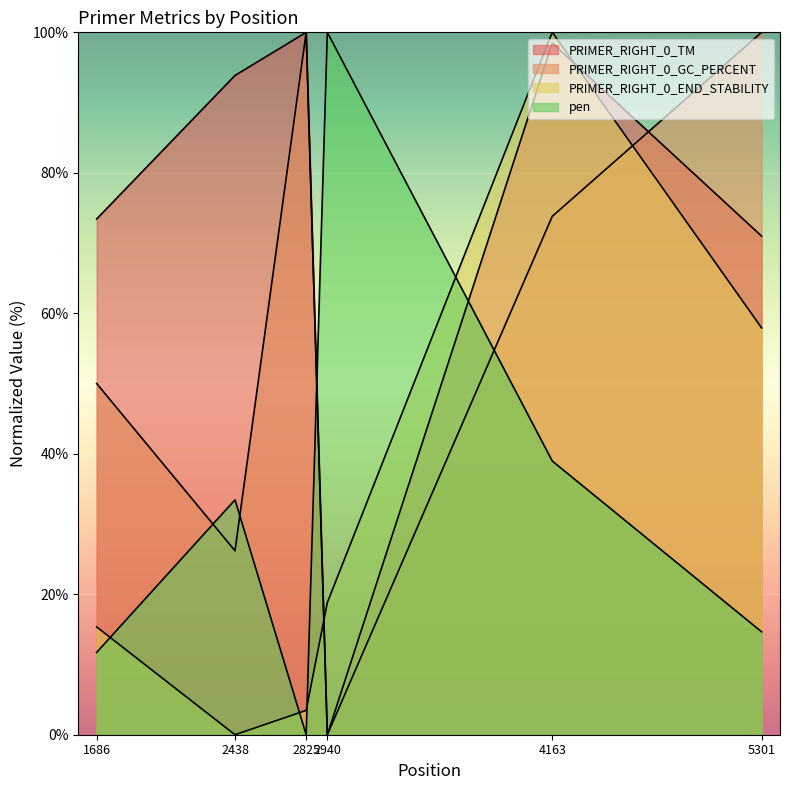

How many lines are shown in the chart?

4